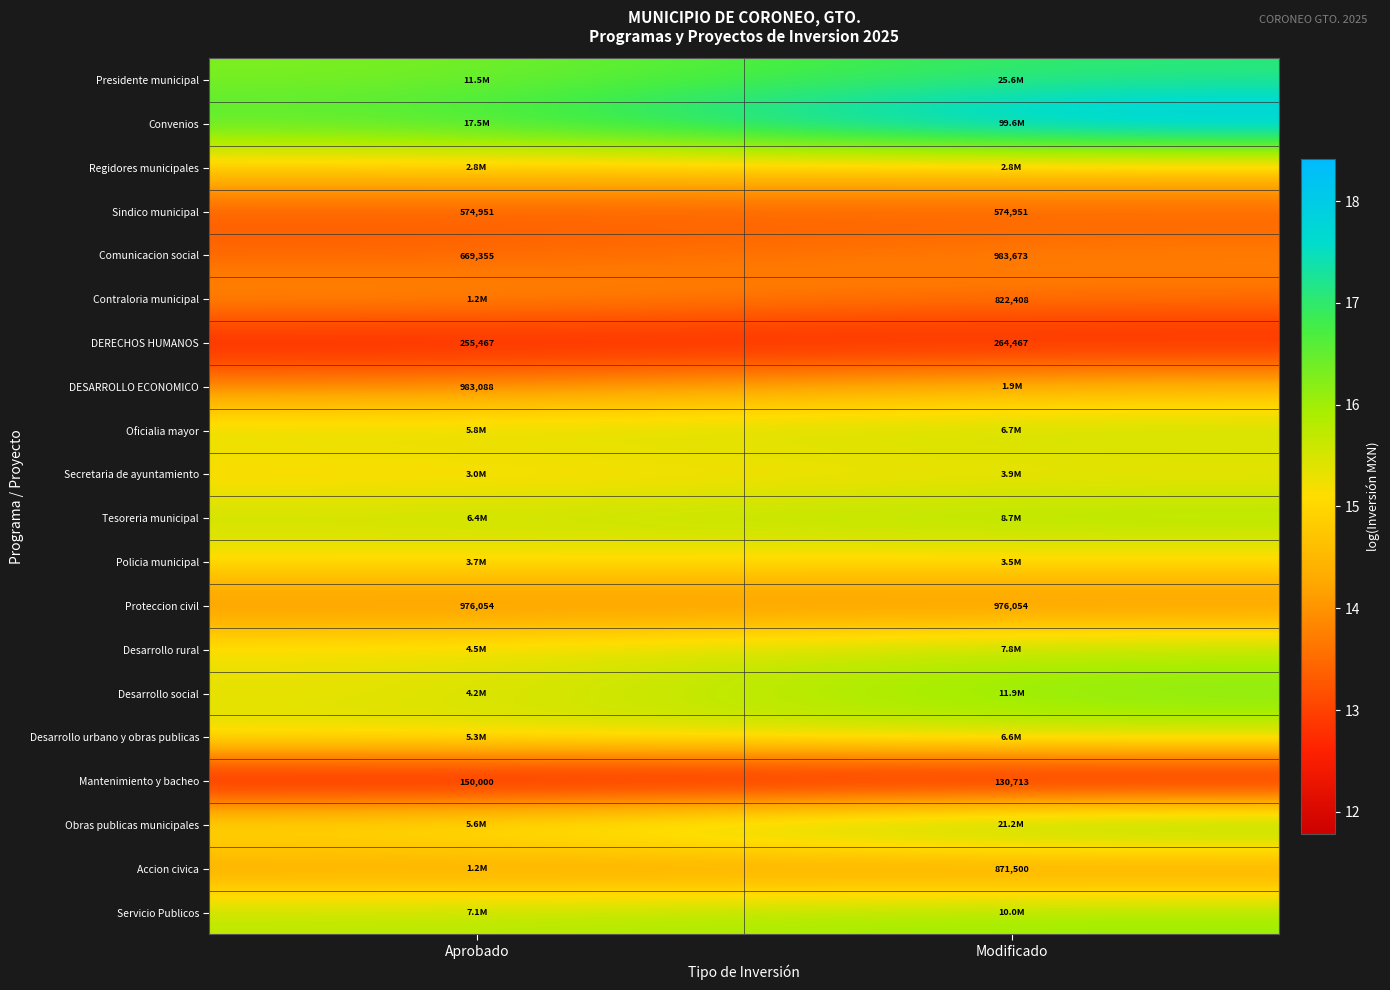

Rank the categories by DERECHOS HUMANOS value from highest to lowest.

Modificado, Aprobado